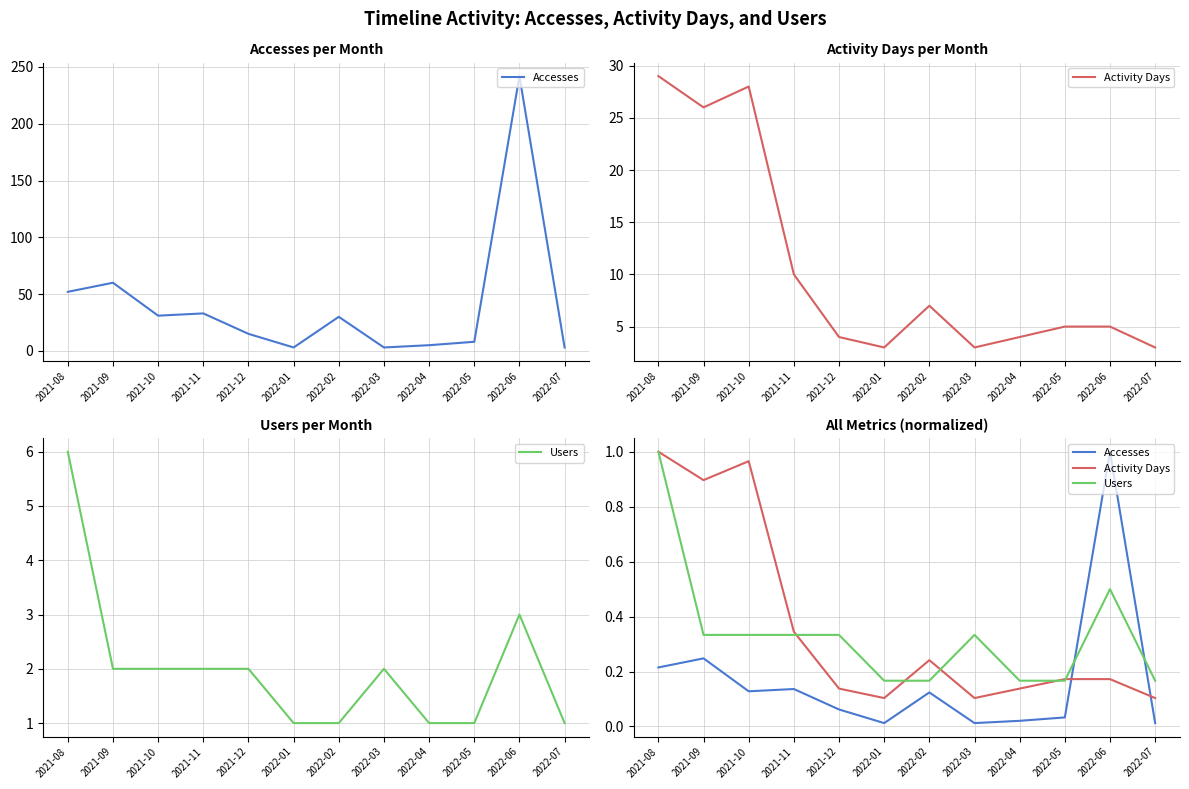

The value of Accesses at 2022-01 is 0.0. True or false?

False